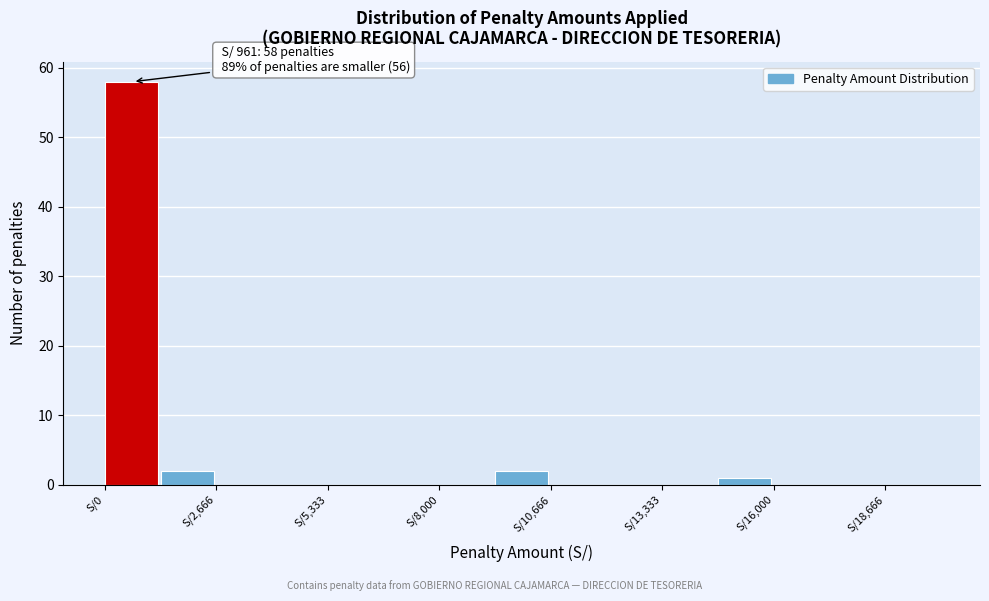

Around what value on the x-axis is the tallest bar? Give the approximate position of its centre, as read against the axis.

500